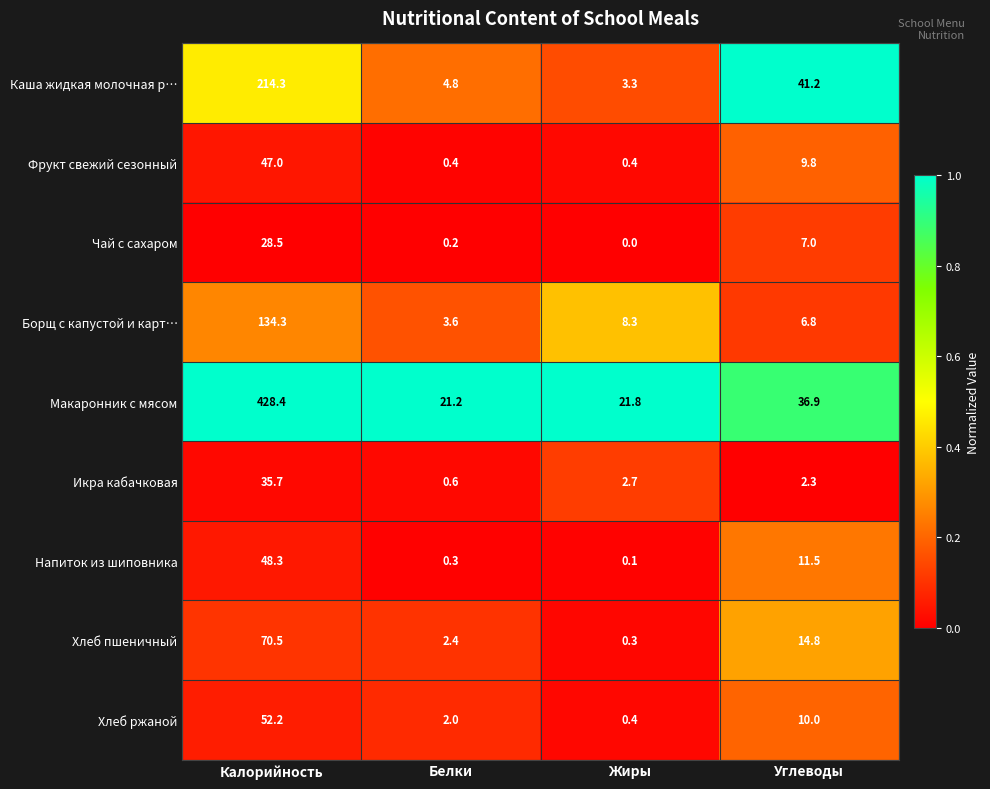

List the labels in order of Икра кабачковая value, smallest first.

Белки, Углеводы, Жиры, Калорийность